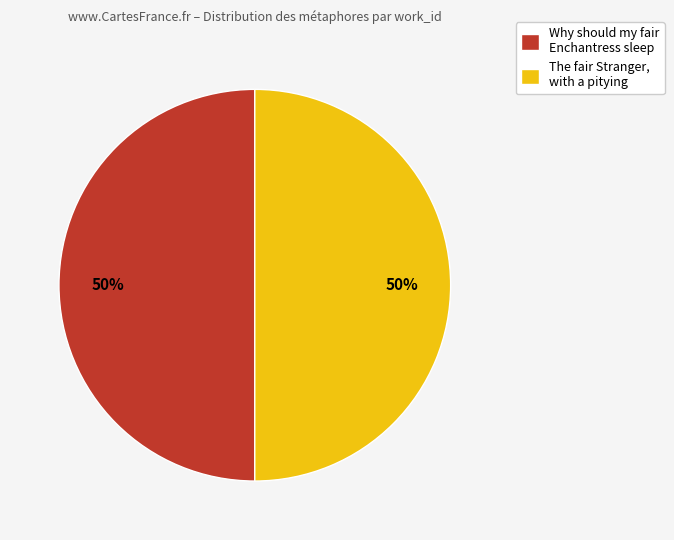

What is the ratio of the value at The fair Stranger, with a pitying to the value at Why should my fair Enchantress sleep?

1.0